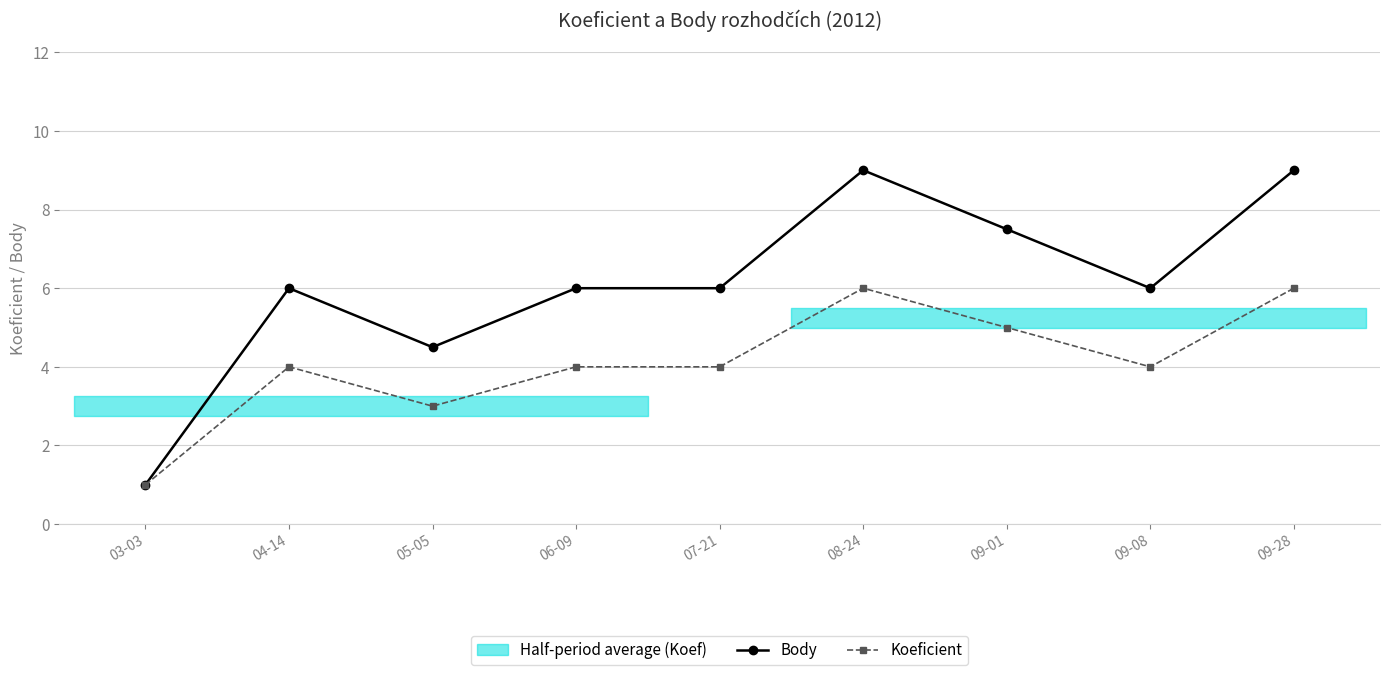

List the labels in order of Koeficient value, smallest first.

03-03, 05-05, 04-14, 06-09, 07-21, 09-08, 09-01, 08-24, 09-28